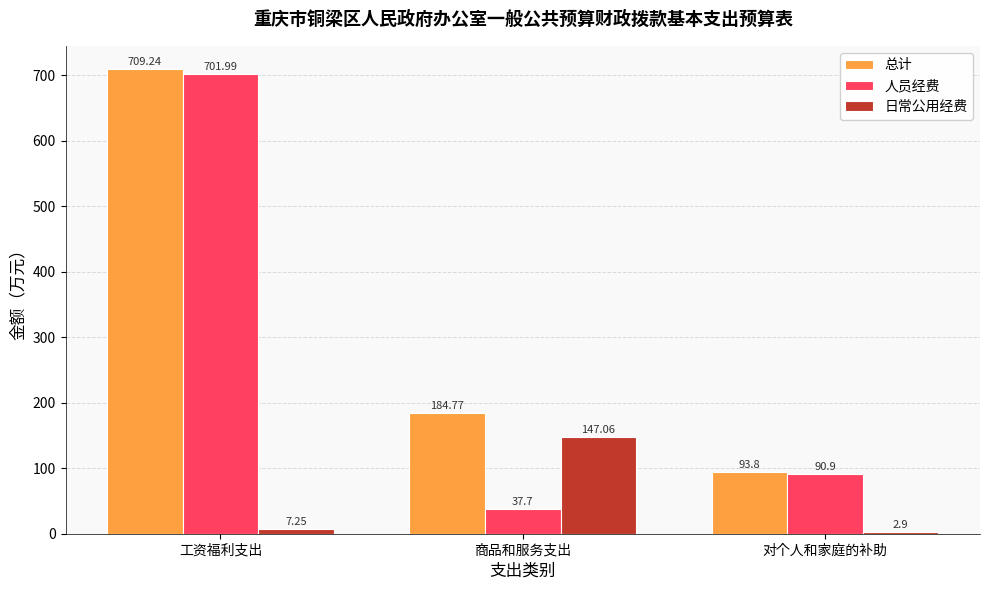

What are all the series names shown in the legend?

总计, 人员经费, 日常公用经费